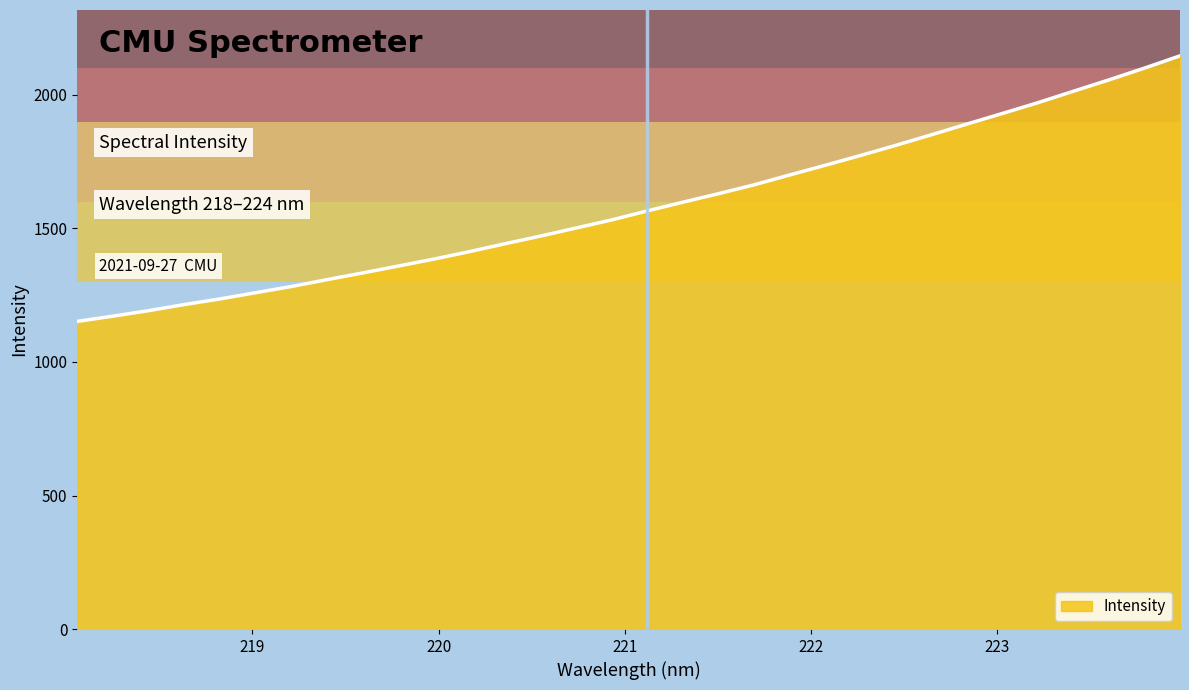

What is the sum of all values?

50689.2